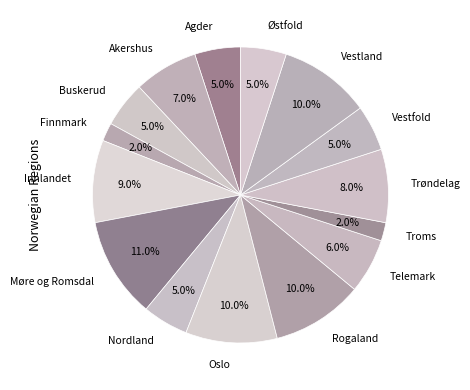

Combined, do Østfold and Rogaland account for over 50%?

No